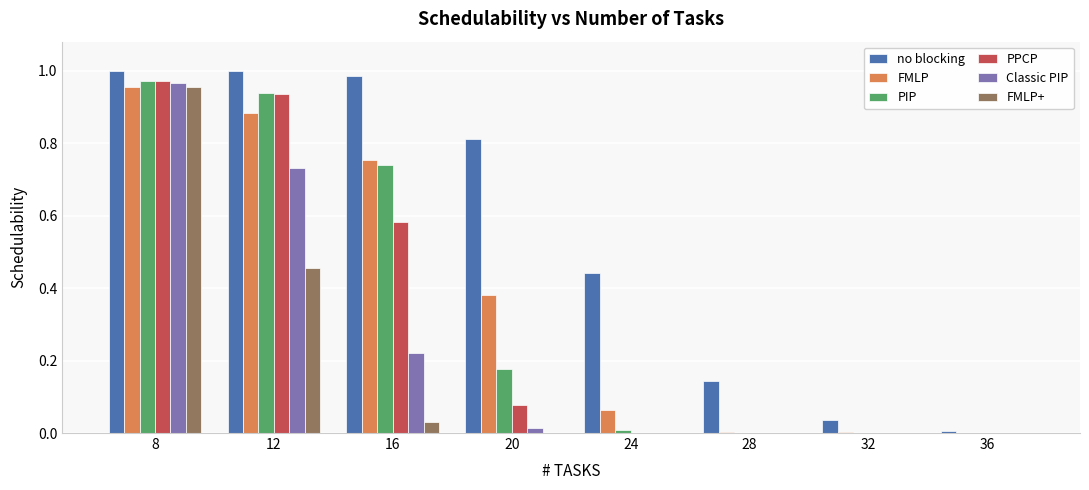

What are all the series names shown in the legend?

no blocking, FMLP, PIP, PPCP, Classic PIP, FMLP+